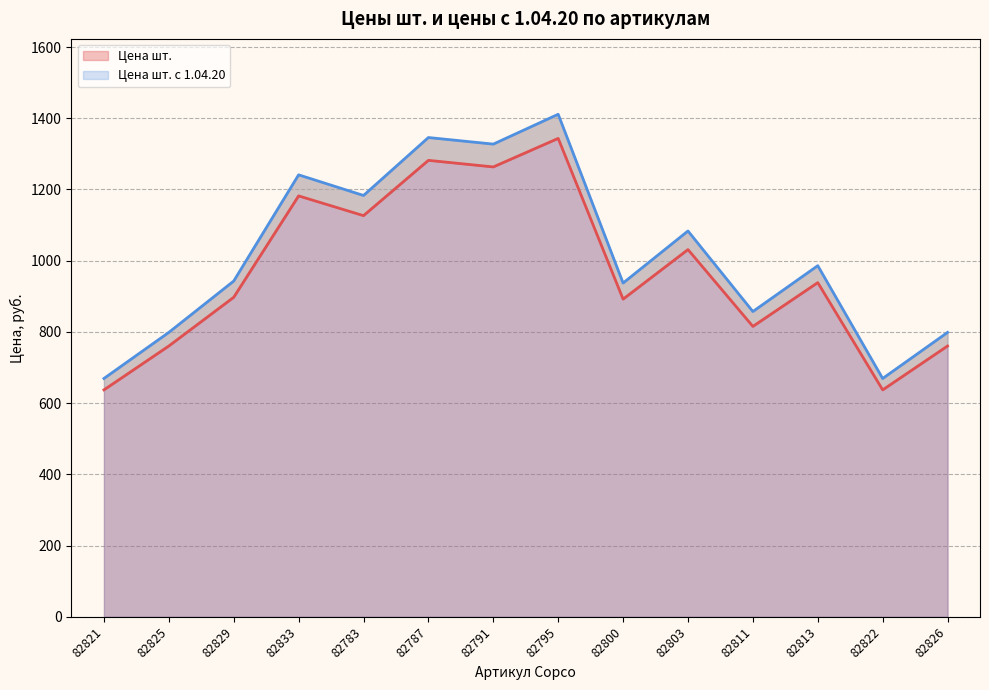

What is the spread (max minus min) of values at 82783?

56.7